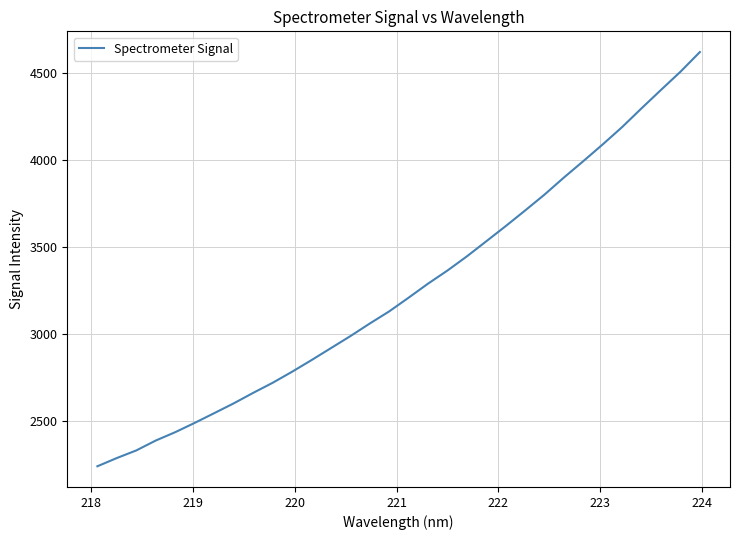

Does the chart display data point markers on the line(s)?

No